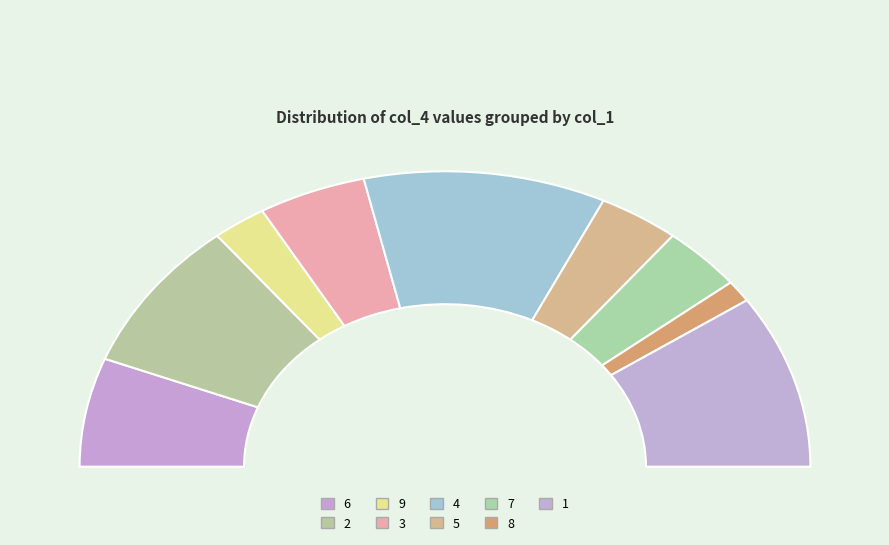

Which slice is the largest?

col_1=4